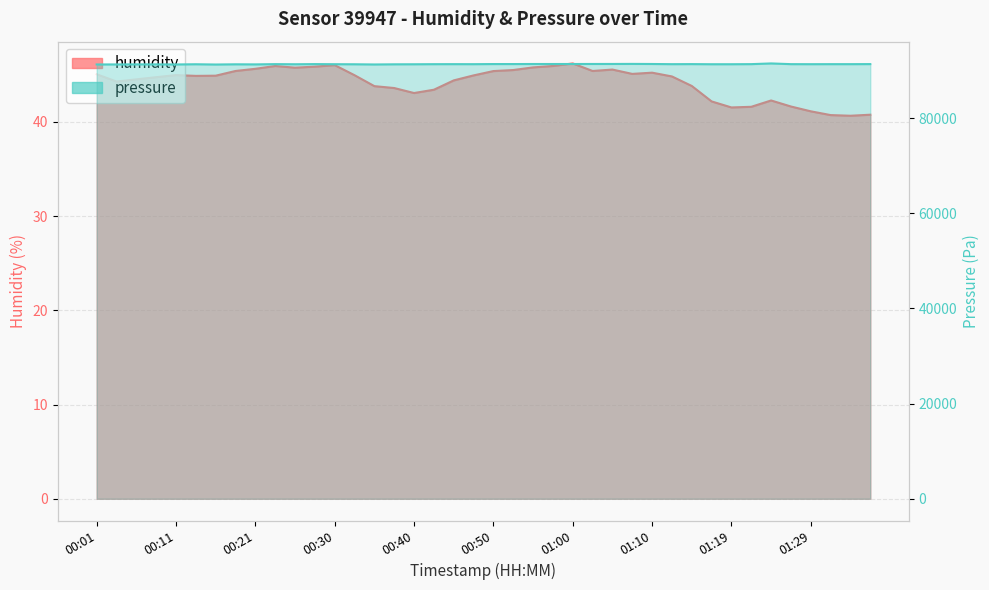

True or false: humidity has a value of 41.5 at 01:19.

True